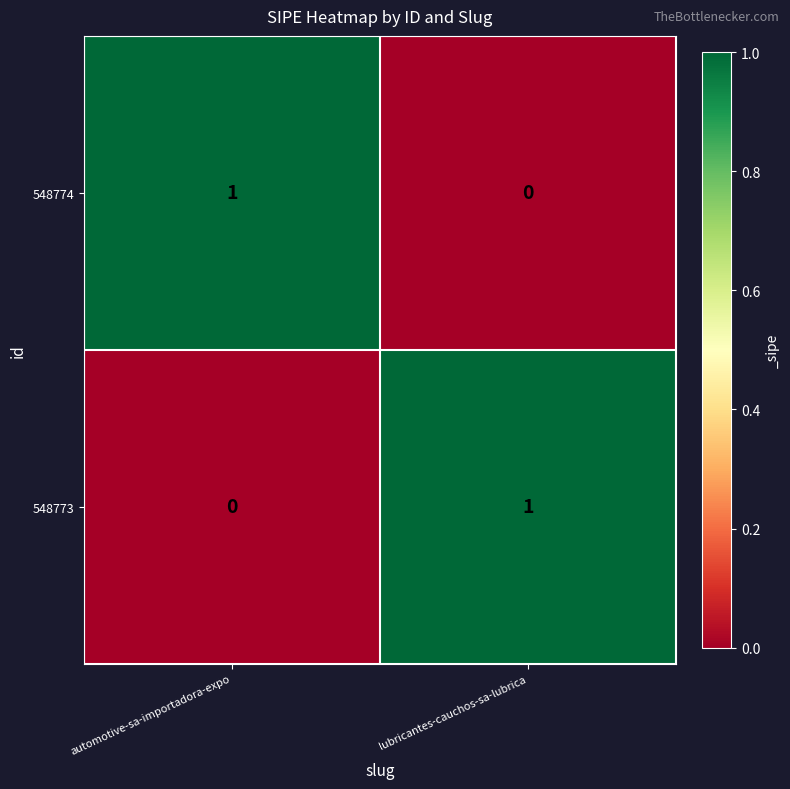

At lubricantes-cauchos-sa-lubrica, list the series in order from smallest to largest.

548774, 548773